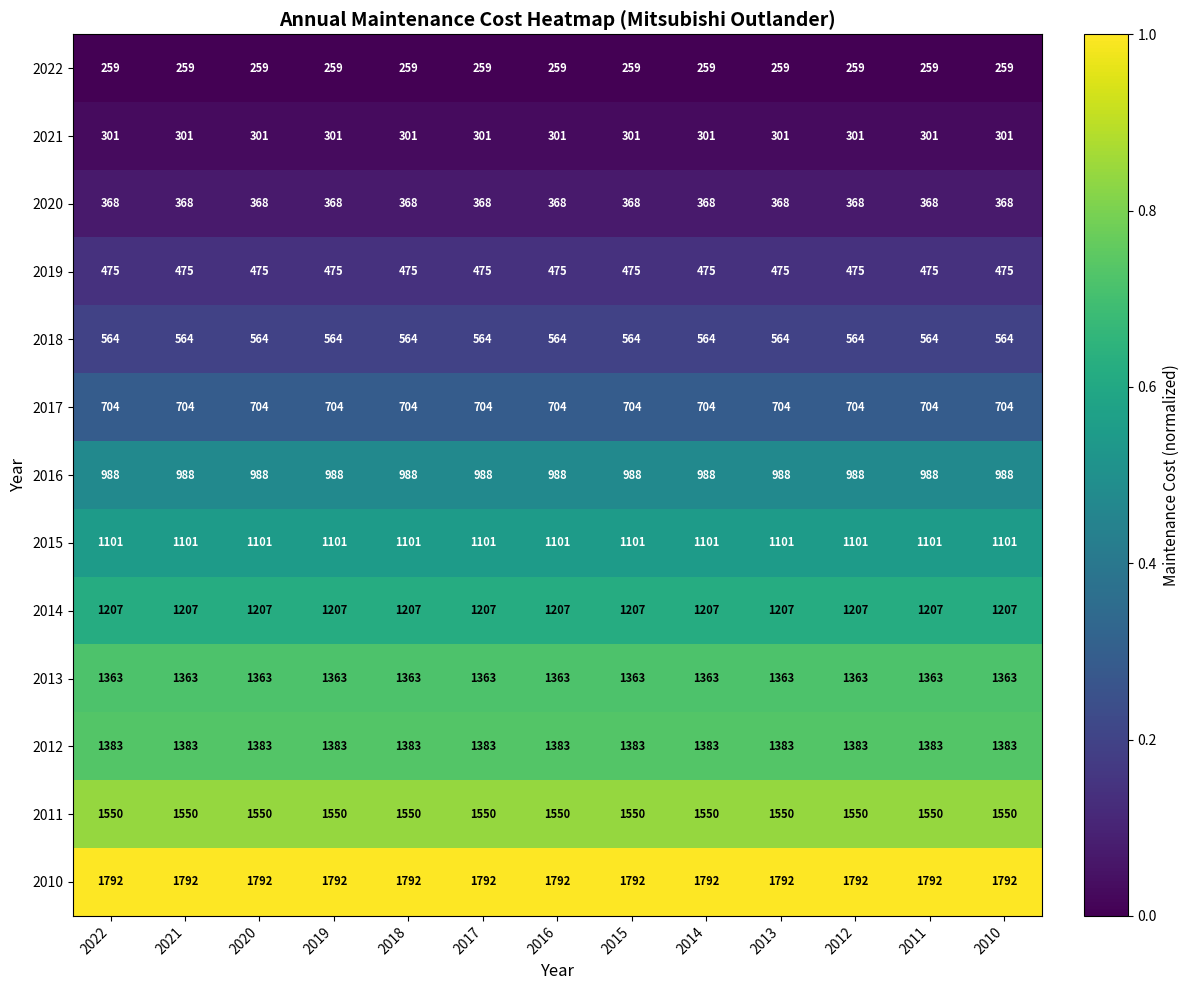

Which series has the largest total across all categories?

2010